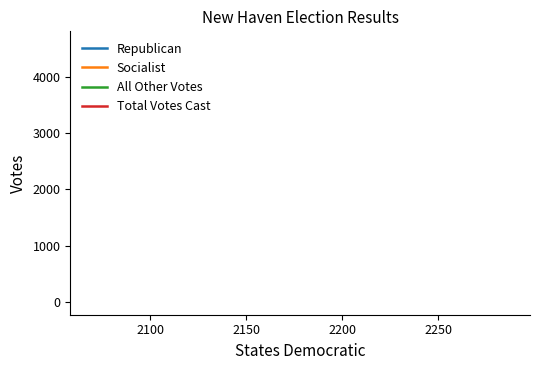

What are all the series names shown in the legend?

Republican, Socialist, All Other Votes, Total Votes Cast